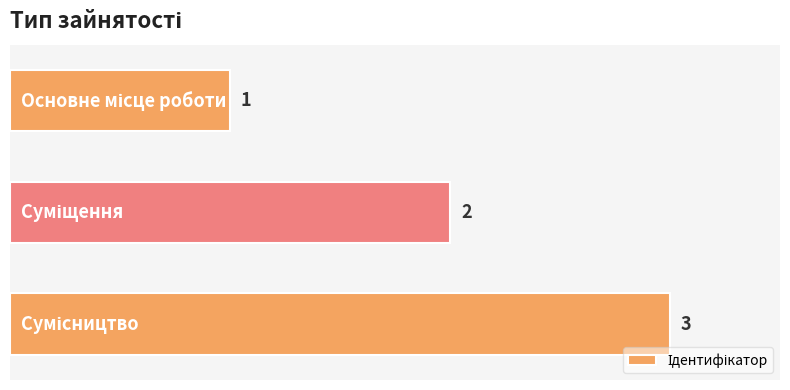

How many values are below 2?

1